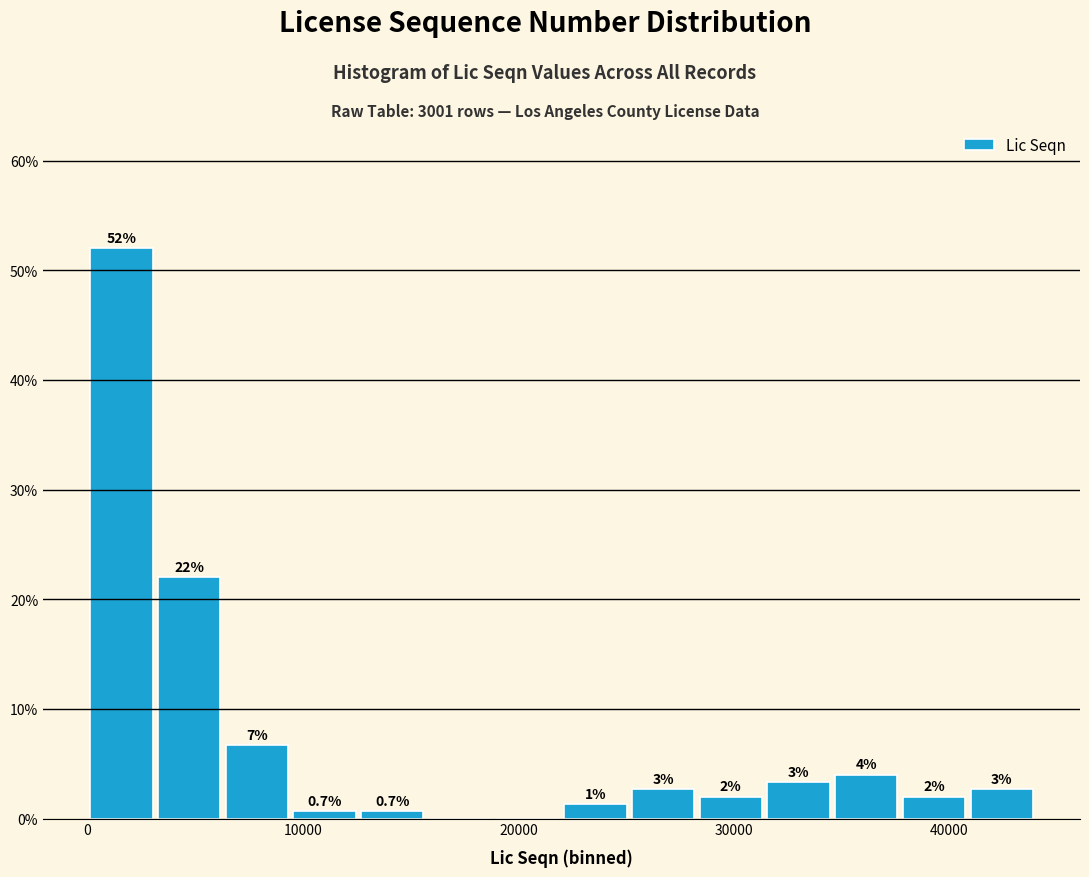

Around what value on the x-axis is the tallest bar? Give the approximate position of its centre, as read against the axis.

2000